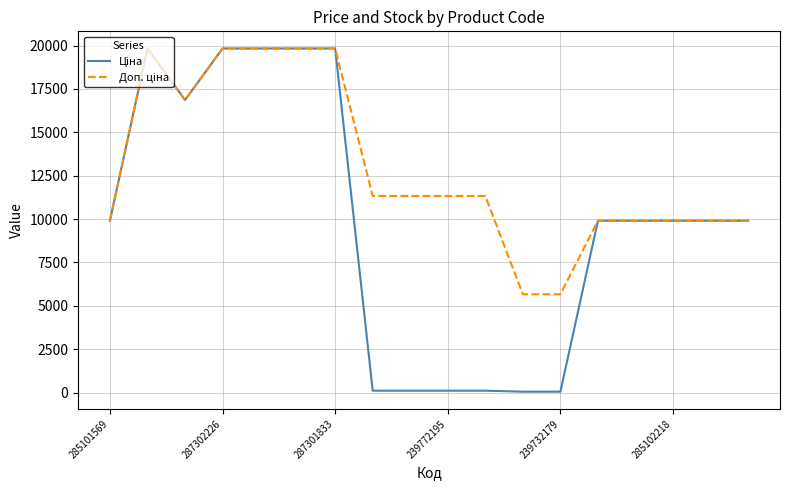

Reading left to right, what are all the values shown in this chart?

Ціна: 9908.5	19831.1	16863.2	19831.1	19831.1	19831.1	19831.1	113.3	113.3	113.3	113.3	56.7	56.7	9908.5	9908.5	9908.5	9908.5	9908.5
Доп. ціна: 9908.5	19831.1	16863.2	19831.1	19831.1	19831.1	19831.1	11334.0	11334.0	11334.0	11334.0	5667.0	5667.0	9908.5	9908.5	9908.5	9908.5	9908.5